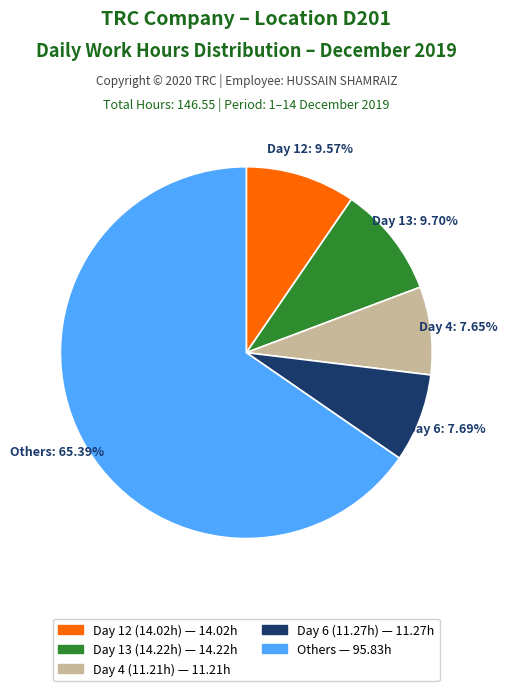

Is there a majority slice in this chart?

Yes